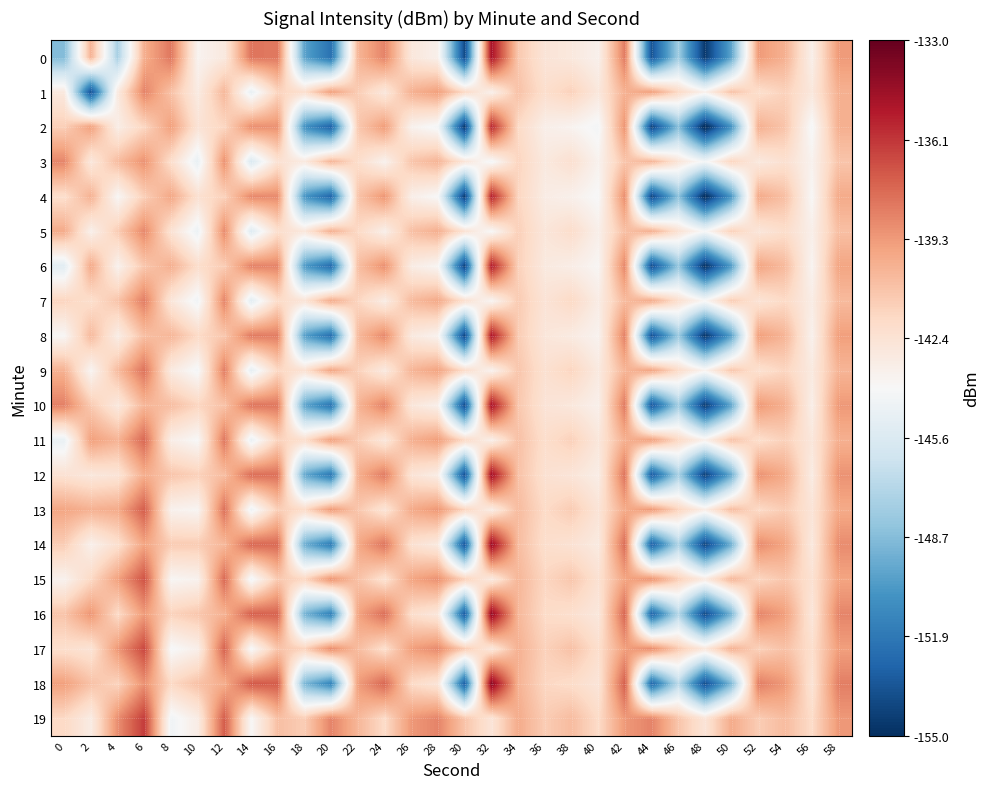

What is the difference between the highest and lowest values at 22?

2.6